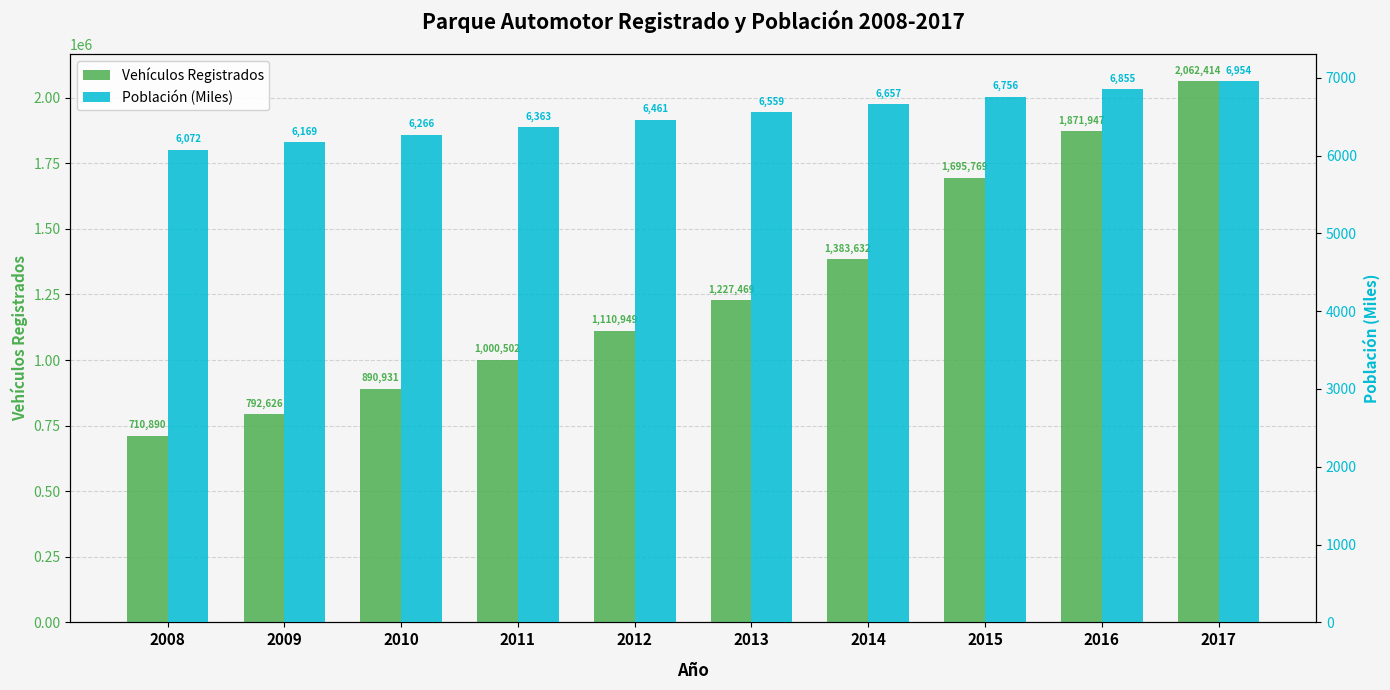

At how many categories does at least one series exceed 1800528?

2